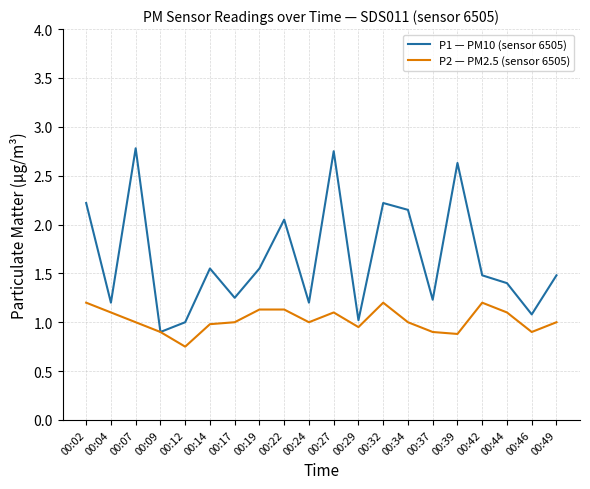

What are all the series names shown in the legend?

P1 — PM10 (sensor 6505), P2 — PM2.5 (sensor 6505)